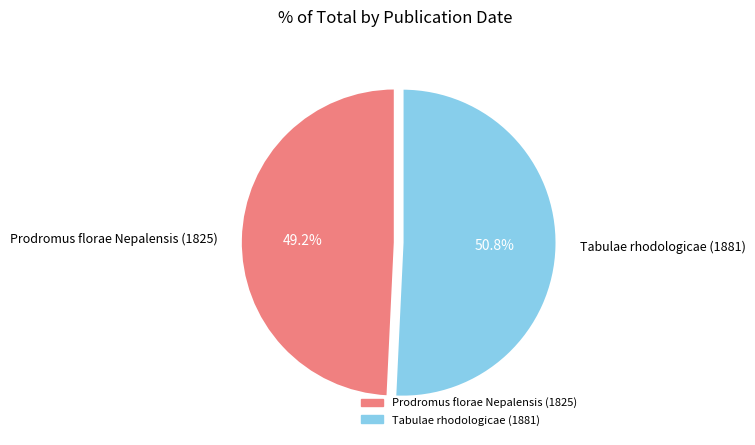

To the nearest percent, what is the difference between the largest and smallest slice percentages?

2%